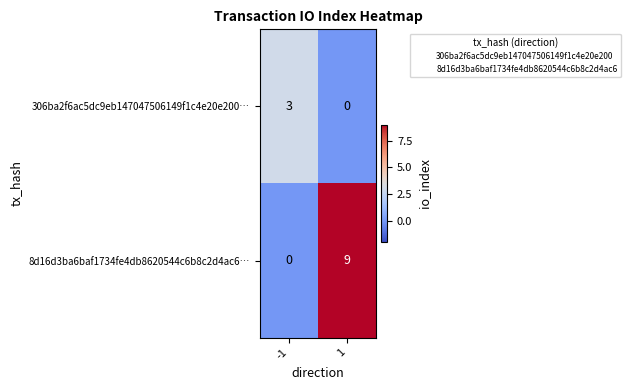

The value of 306ba2f6ac5dc9eb147047506149f1c4e20e200… at -1 is 4. True or false?

False